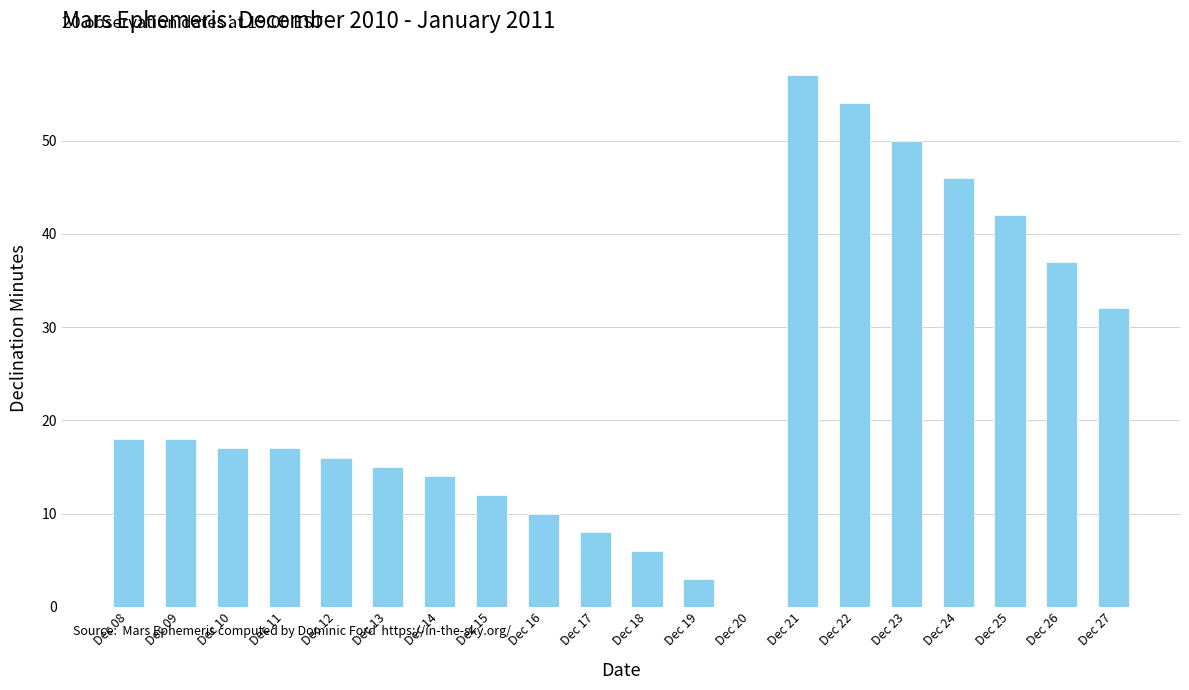

How many data points does each series have?

20